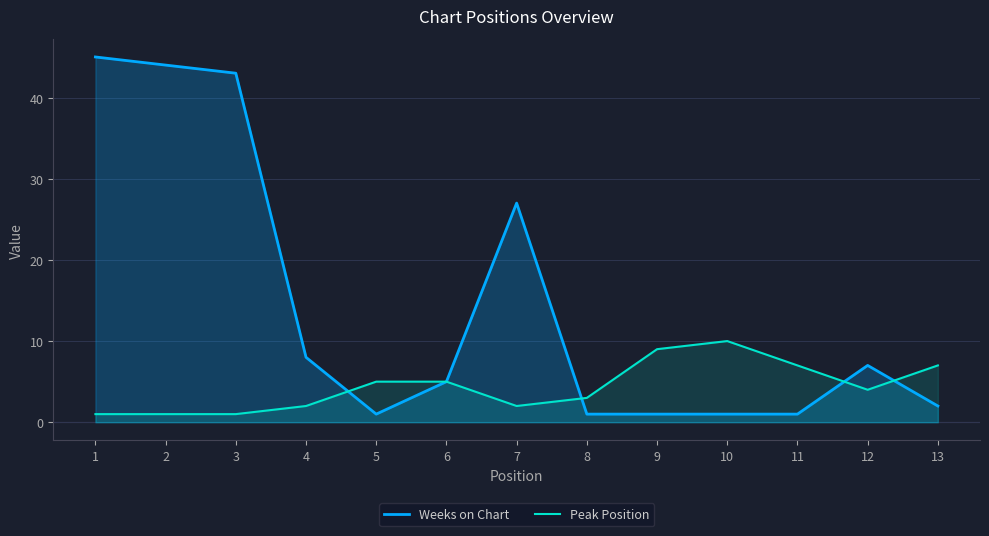

List the series in order of their overall mean, highest first.

Weeks on Chart, Peak Position